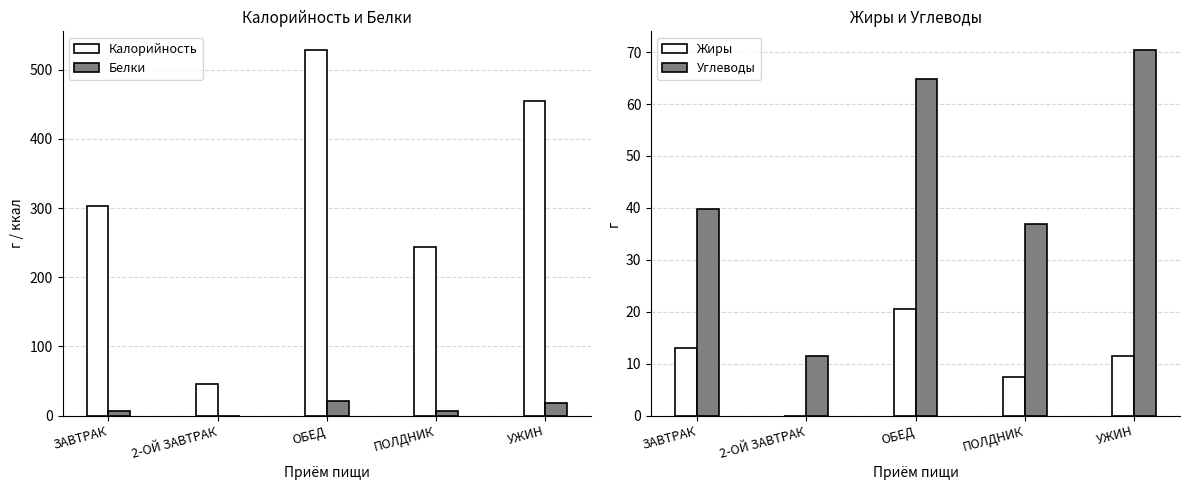

Count the number of categories in the chart.

5